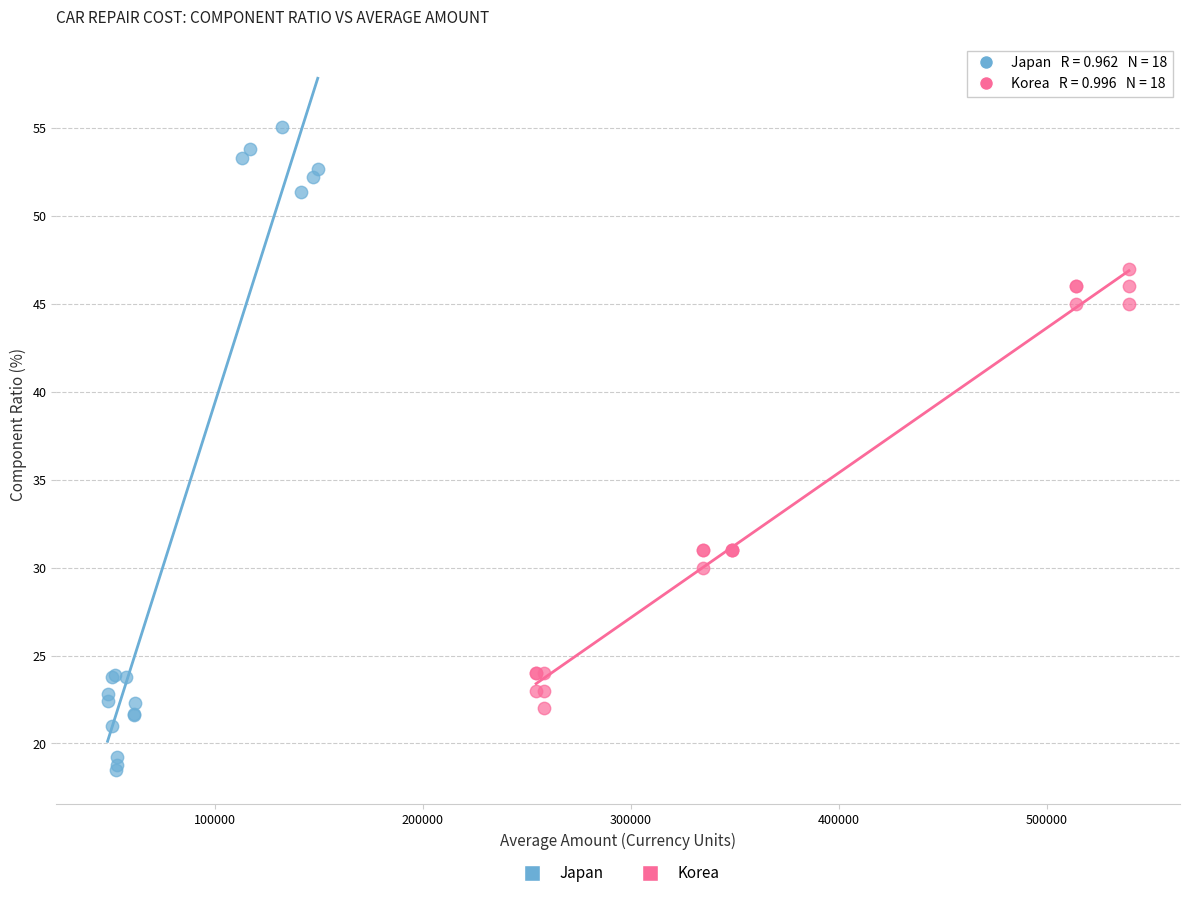

What are all the series names shown in the legend?

Japan, Korea